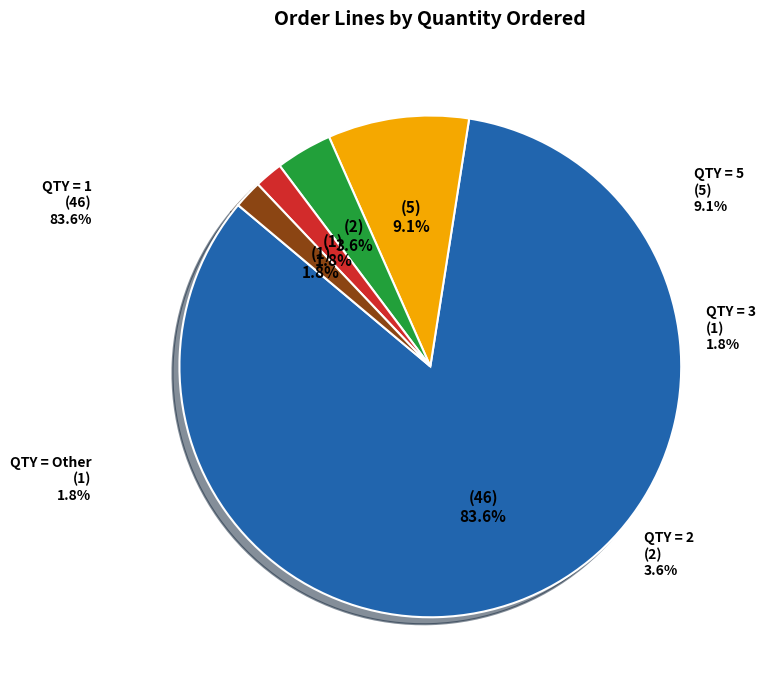

Which slice is the smallest?

QTY=3